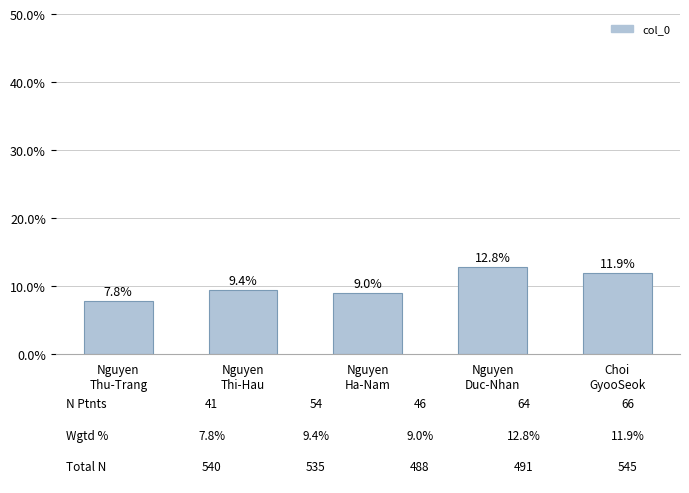

What is the value of the 1st bar from the left?

7.8